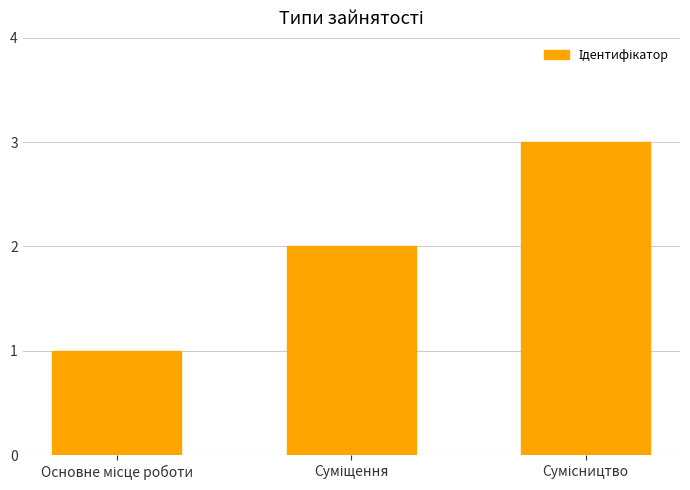

Count the number of data series in this chart.

1